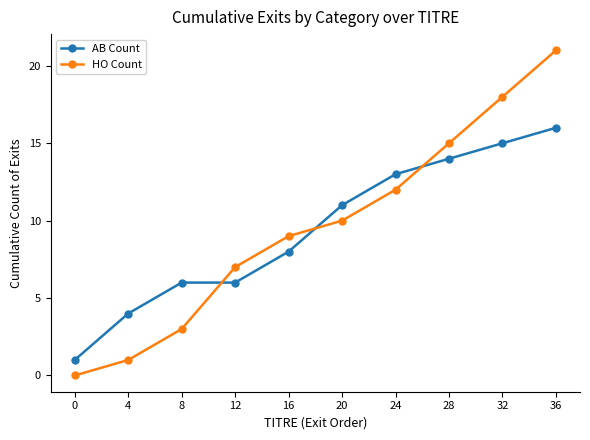

How many lines are shown in the chart?

2